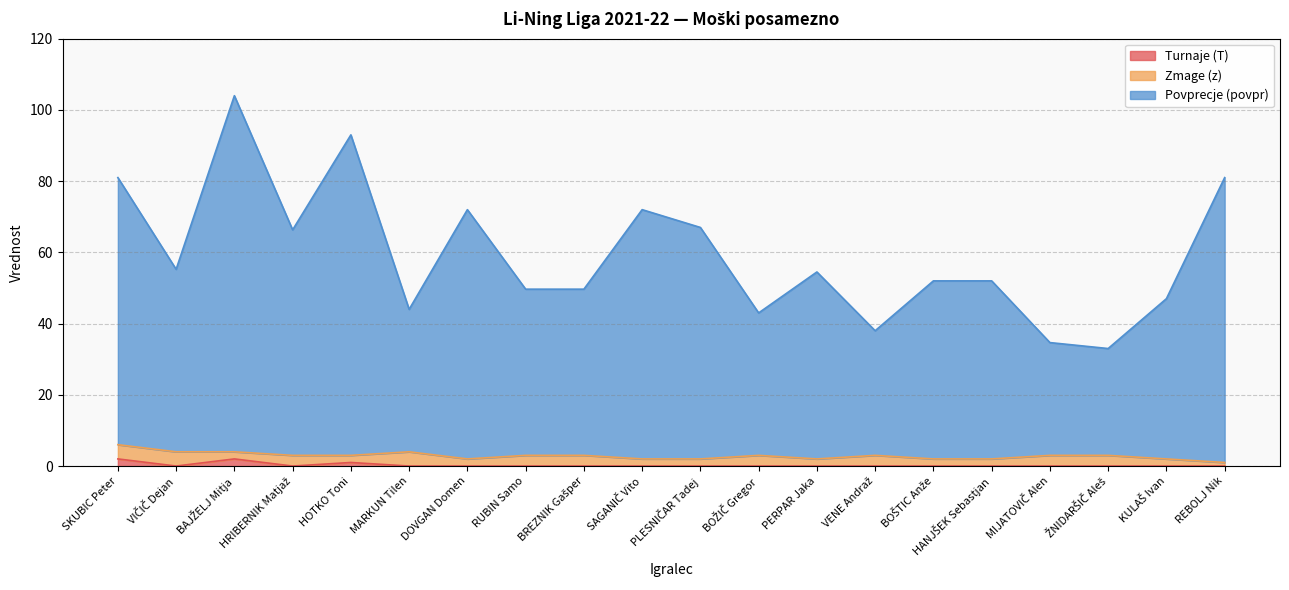

Which category has the highest value across all series?

BAJŽELJ Mitja